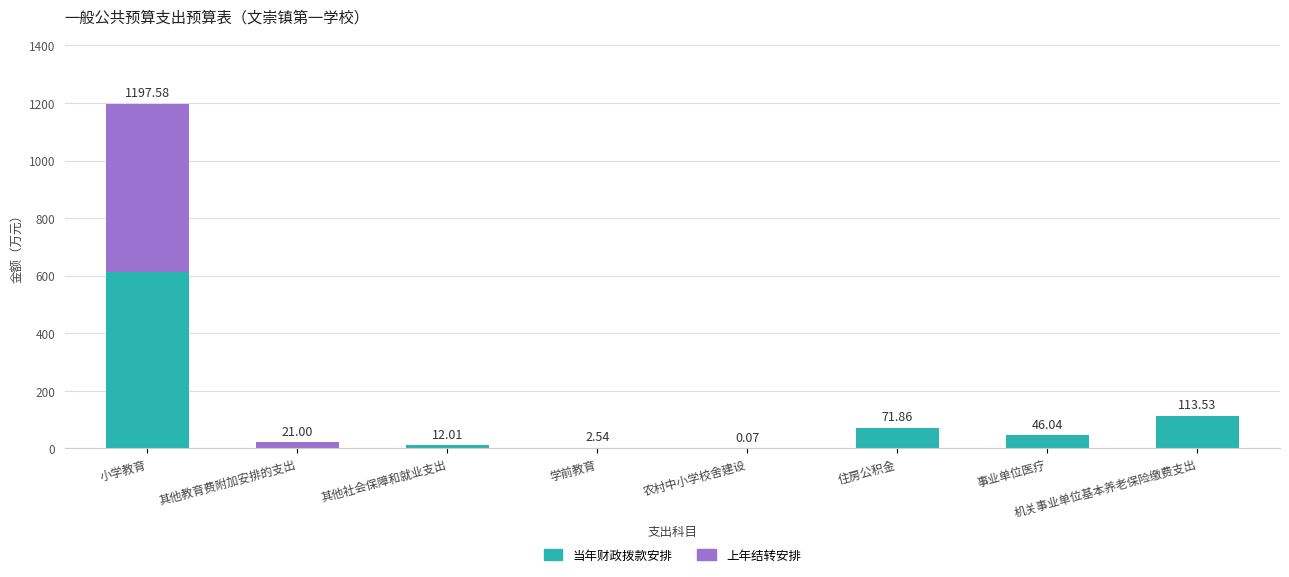

Is it true that 当年财政拨款安排 equals -373.0 at 其他教育费附加安排的支出?

False